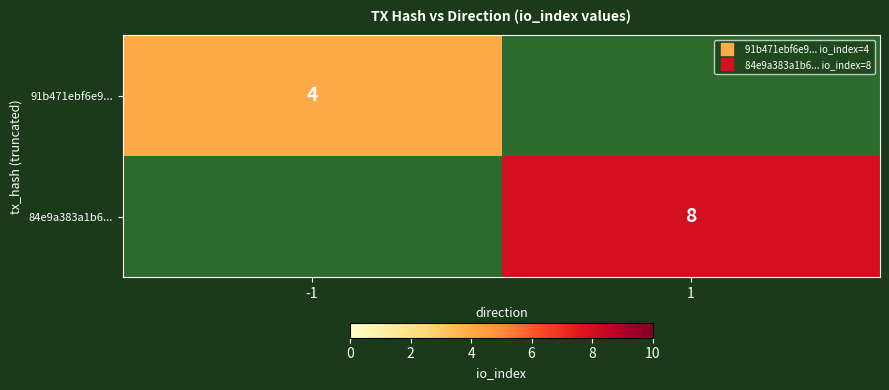

What is the maximum value for 84e9a383a1b6...?

8